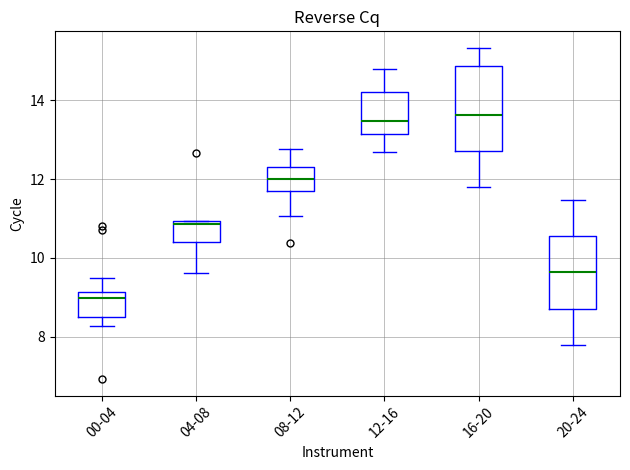

Reading left to right, read every box against the y-axis: the position of its median line, the range the box covers, and the ends of its whiskers. The values are not printed on the chart, so give them approximately, as read against the axis.

00-04: median 9.0, box 8.4 to 9.2, whiskers 8.2 to 9.6
04-08: median 10.8, box 10.4 to 11.0, whiskers 9.6 to 11.0
08-12: median 12.0, box 11.6 to 12.4, whiskers 11.0 to 12.8
12-16: median 13.4, box 13.2 to 14.2, whiskers 12.8 to 14.8
16-20: median 13.6, box 12.8 to 14.8, whiskers 11.8 to 15.4
20-24: median 9.6, box 8.8 to 10.6, whiskers 7.8 to 11.4